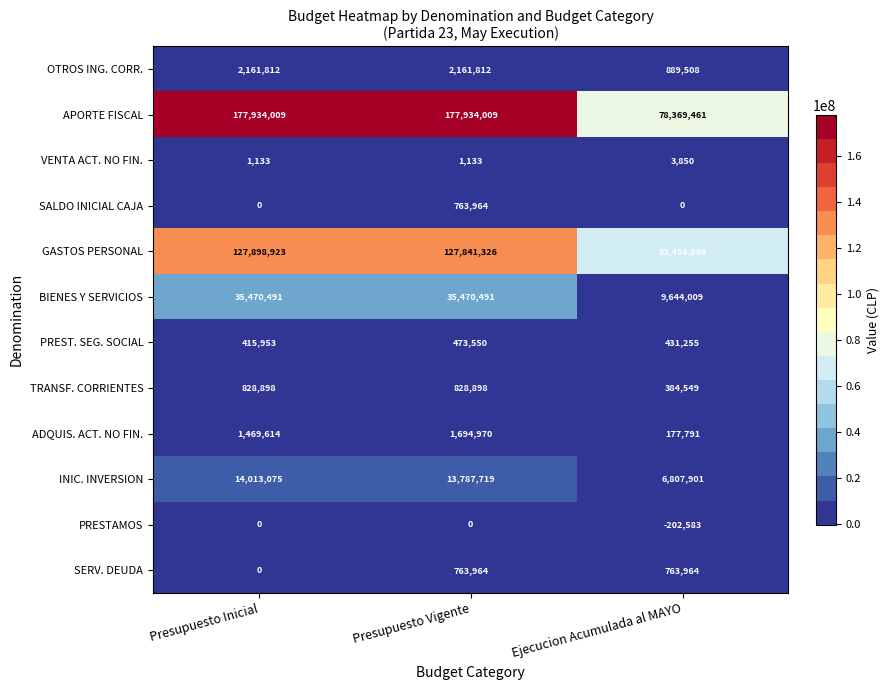

The SERV. DEUDA series shows 1239815 at Ejecucion Acumulada al MAYO. True or false?

False